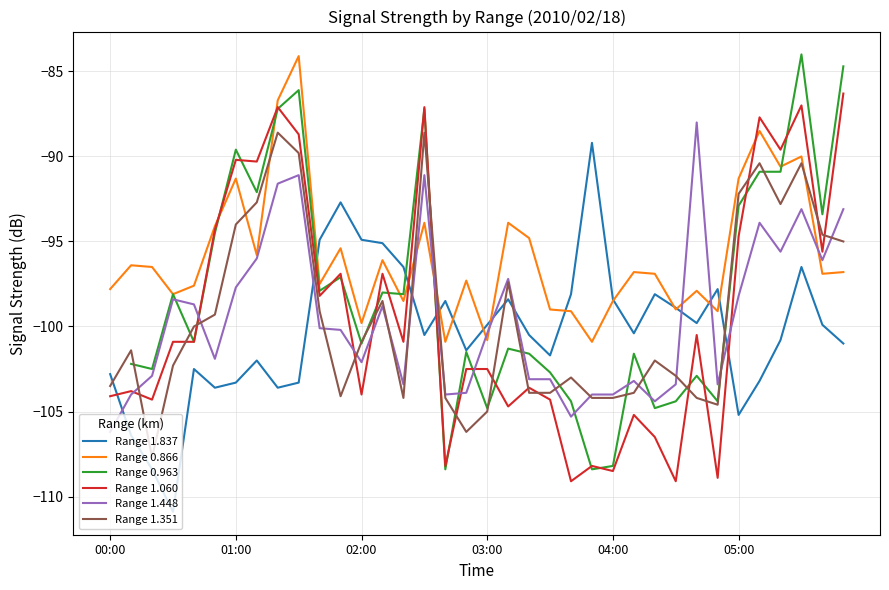

How many intersections are there between Range 0.866 and Range 1.351?

5